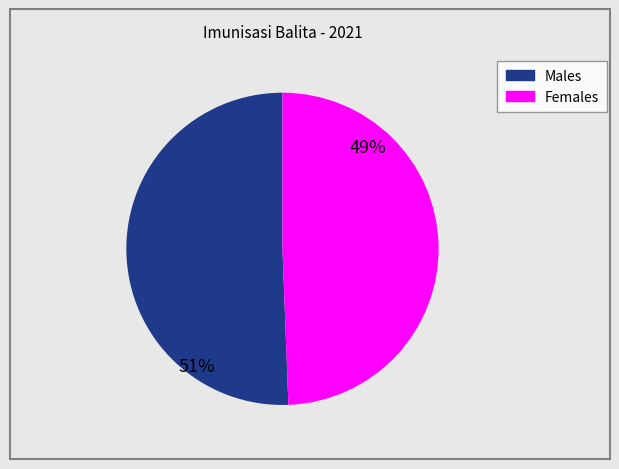

Is there any slice that represents more than half of the pie?

Yes